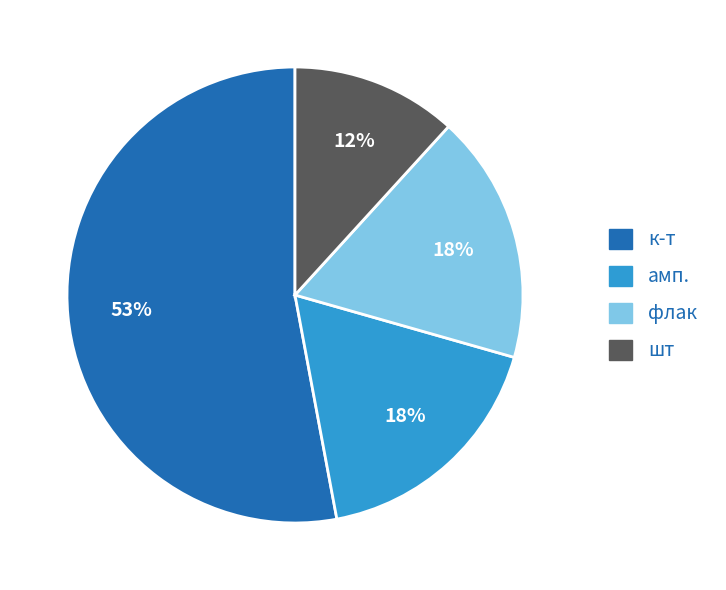

Count the number of slices in the pie.

4